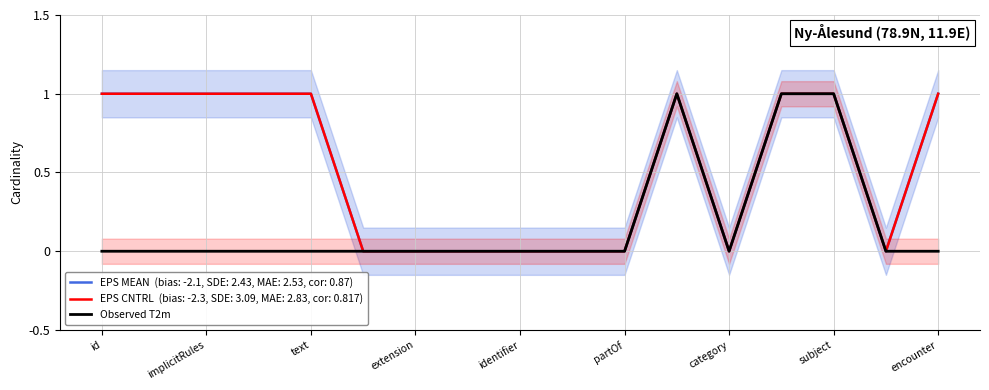

At which label is the value closest to 0?

id